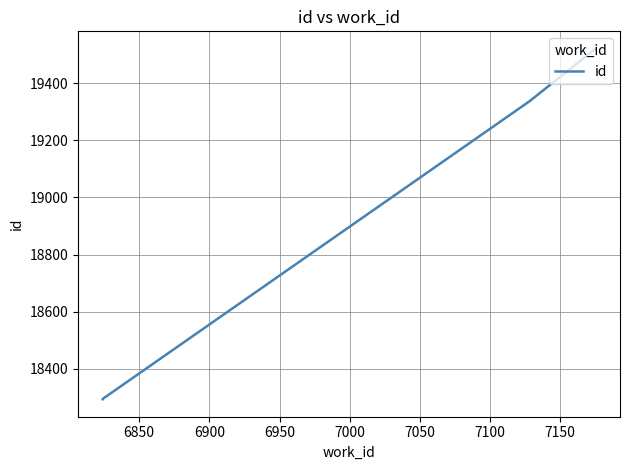

What is the value of the 3rd point from the left?

19337